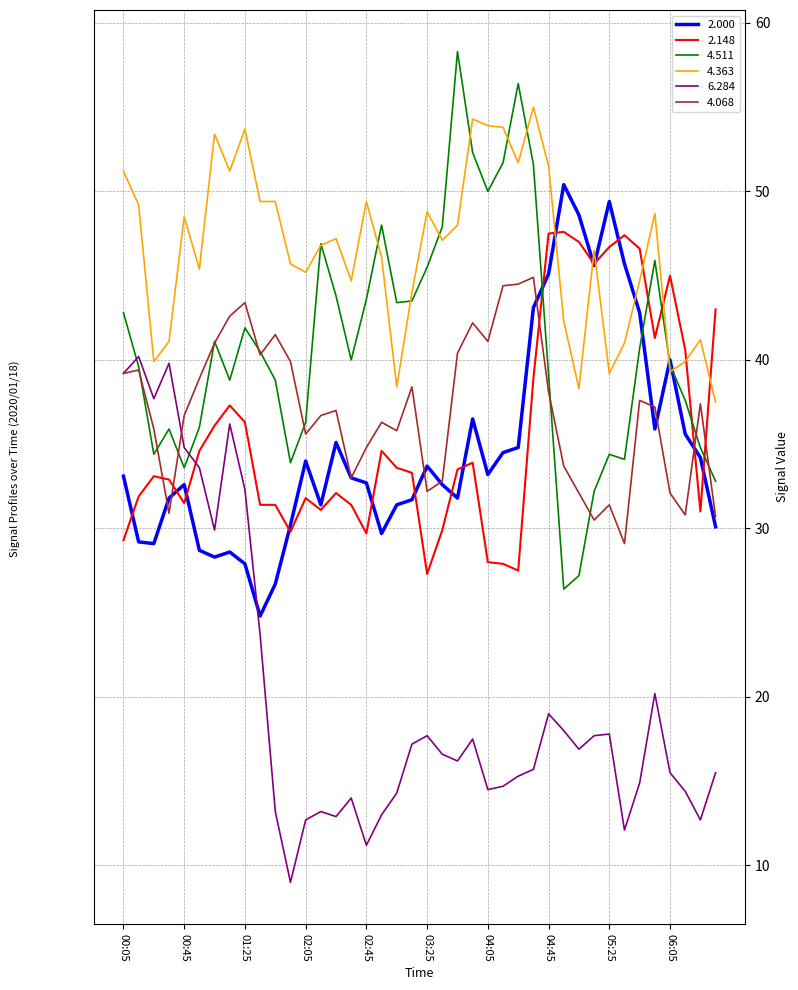

True or false: 4.363 and 2.000 intersect in this chart.

True